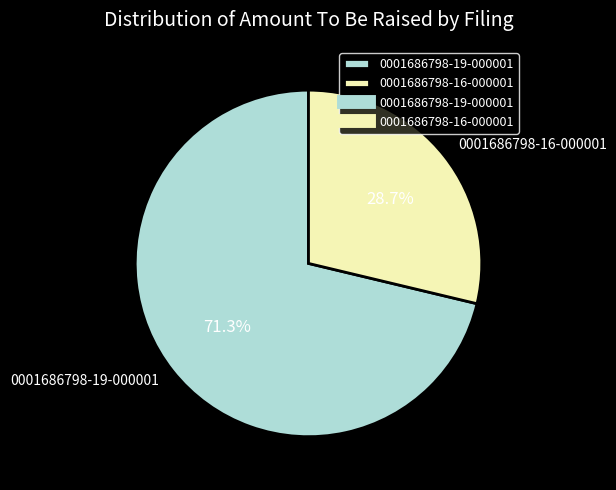

Is 0001686798-19-000001 the majority of the pie?

Yes